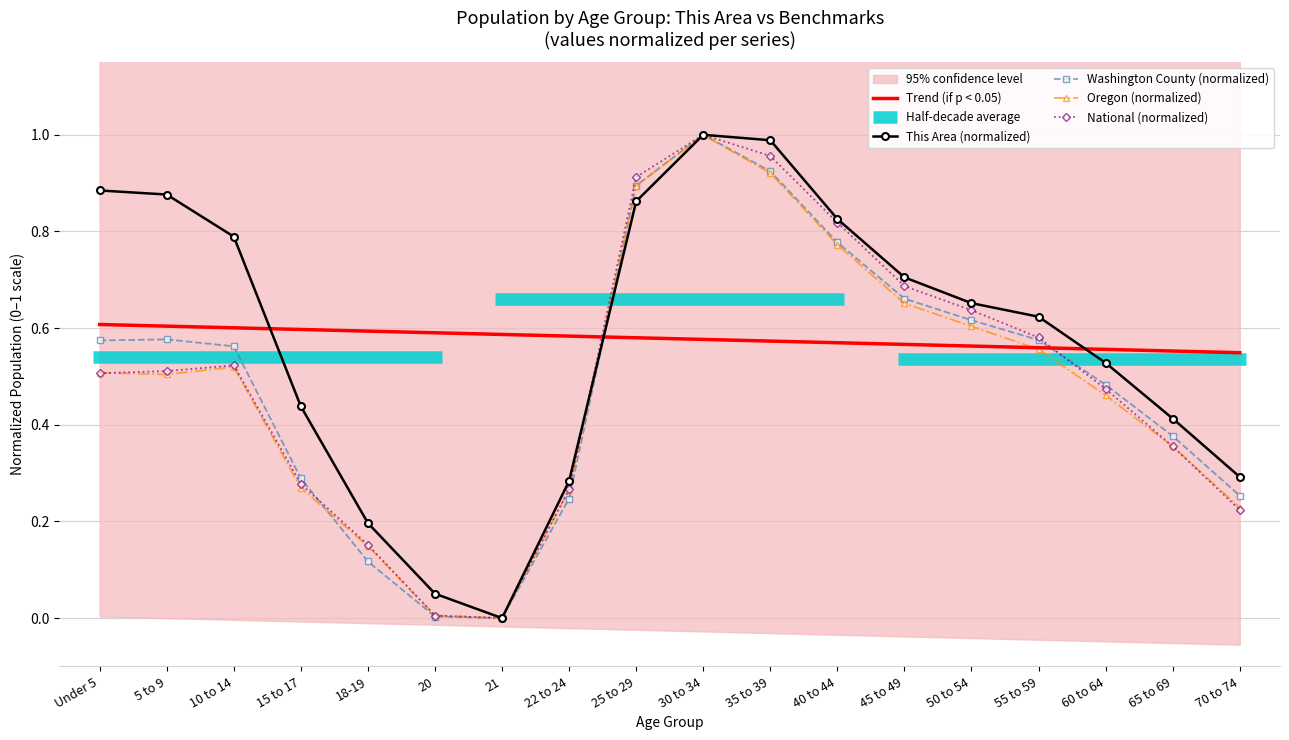

Where do Oregon and National first cross each other?

Under 5 and 5 to 9